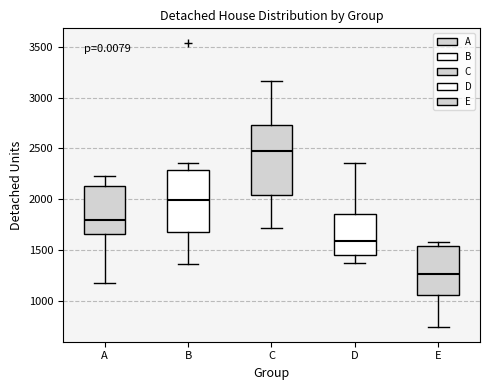

Which box has the lowest median line?

E